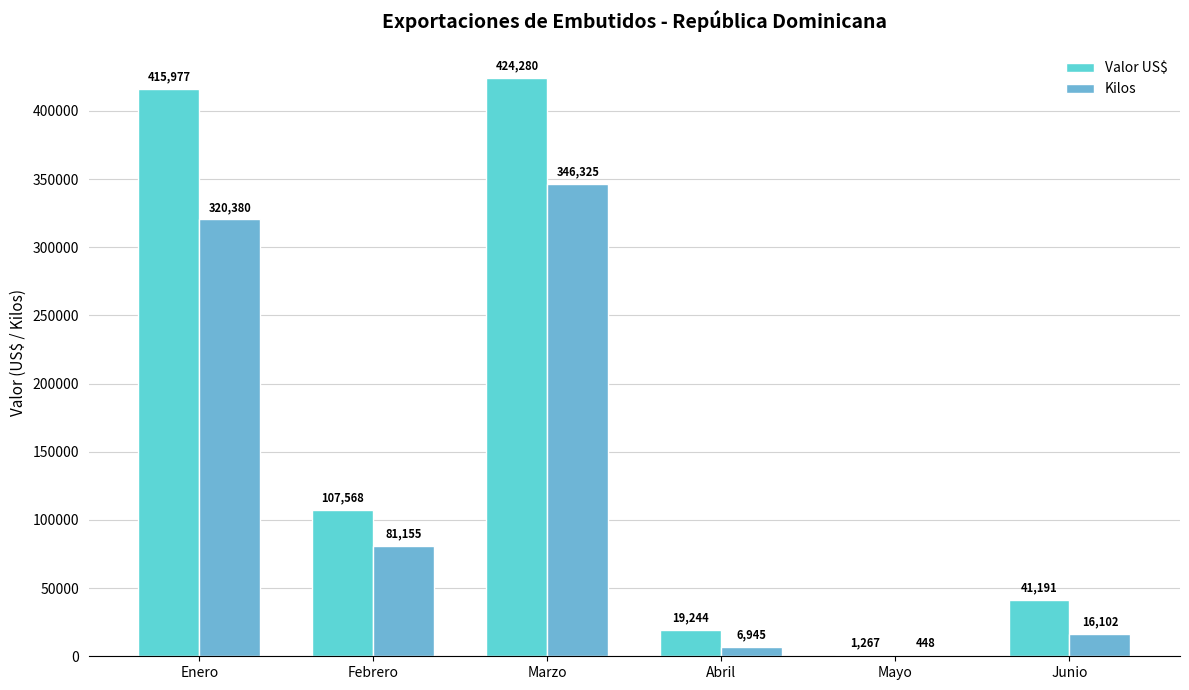

Which label corresponds to the largest value in the chart?

Marzo